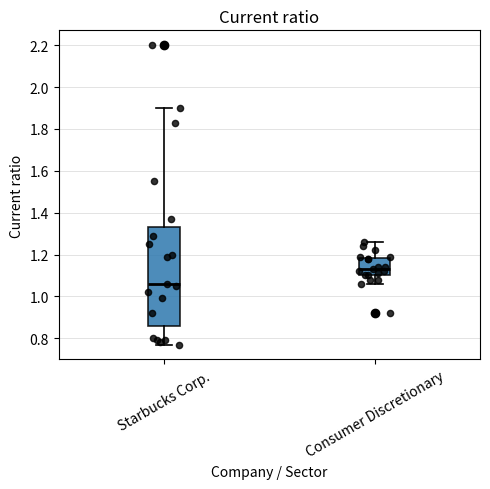

Which box's median line is the highest?

Consumer Discretionary